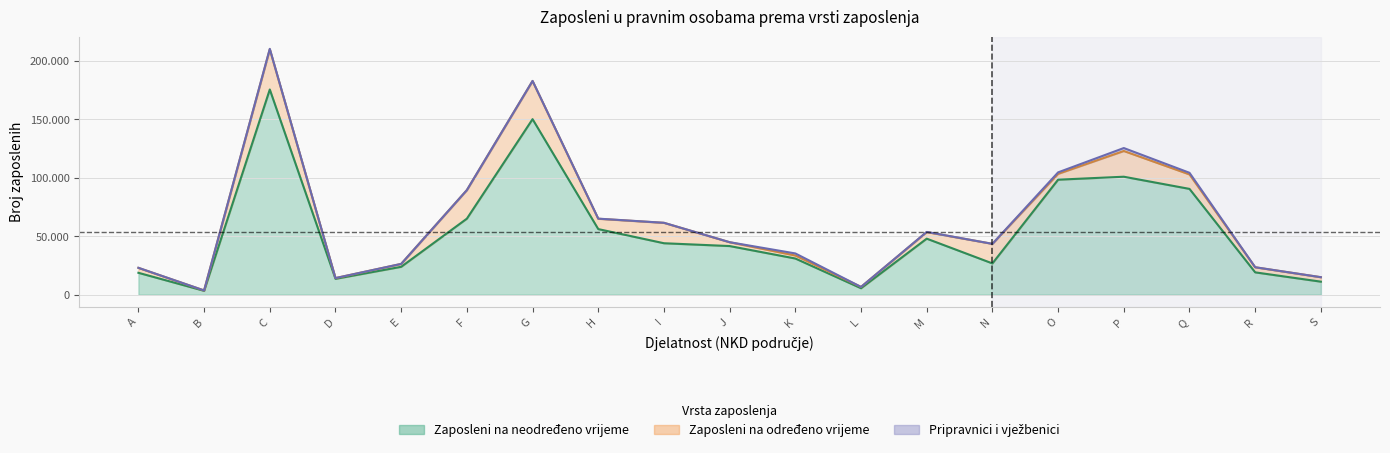

In Zaposleni na određeno vrijeme, how many points are higher than both neighbors (excluding endpoints)?

5